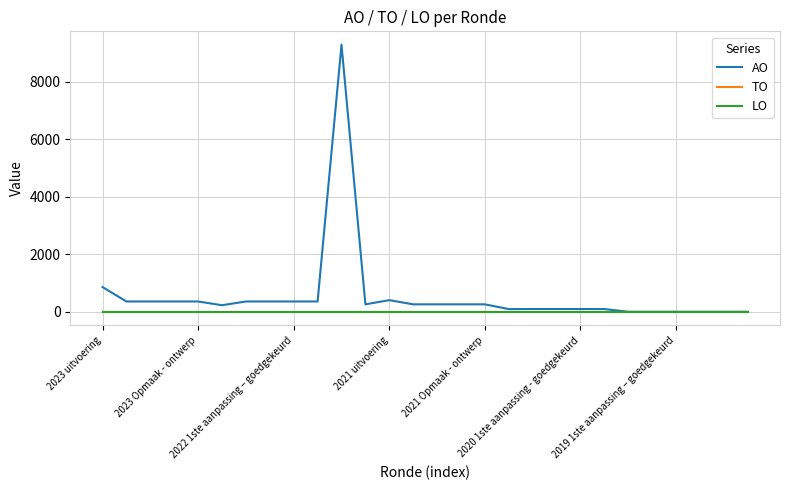

Is this an area chart (filled region under the line)?

No